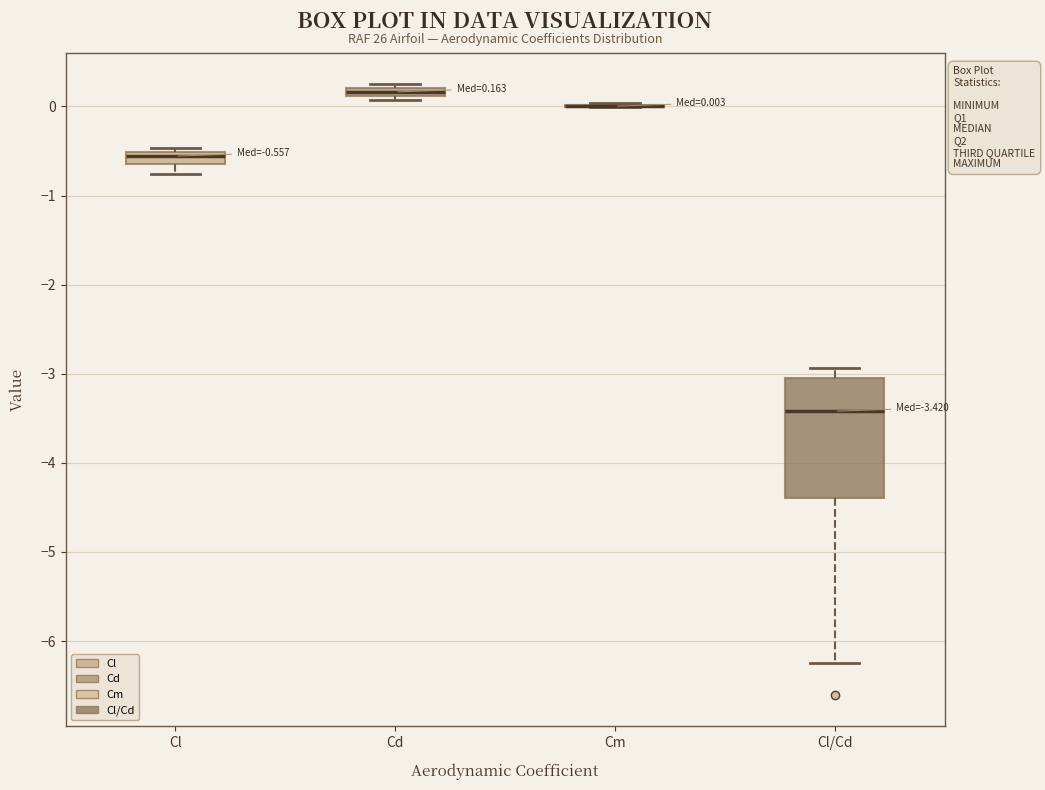

Comparing the boxes themselves (not the whiskers), which one is the tallest?

Cl/Cd